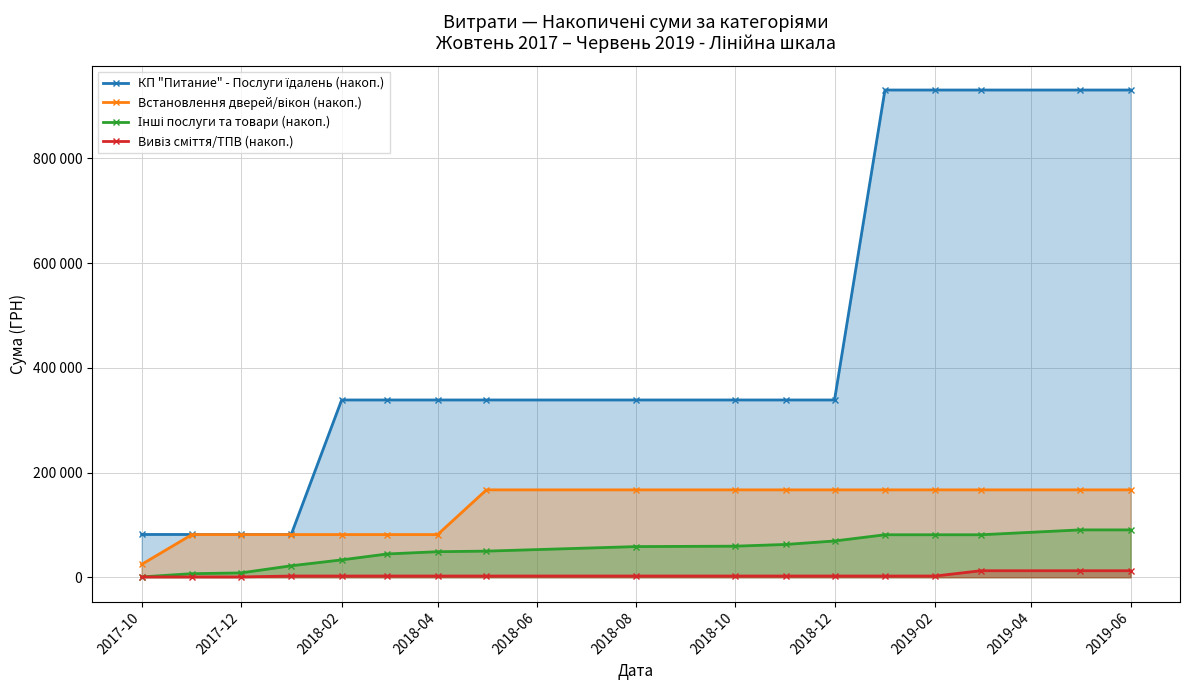

What position from the left is 2018-04?

7